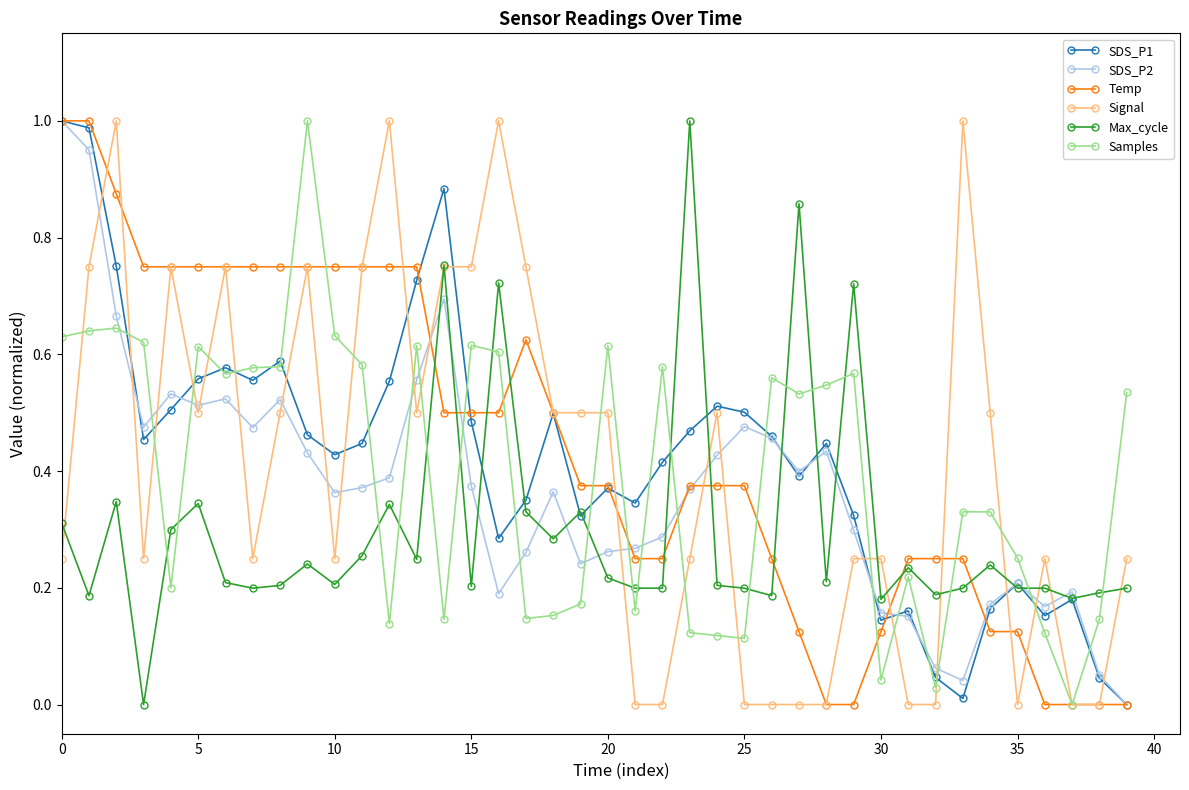

True or false: Max_cycle has more than 0 points higher than both neighbors.

True